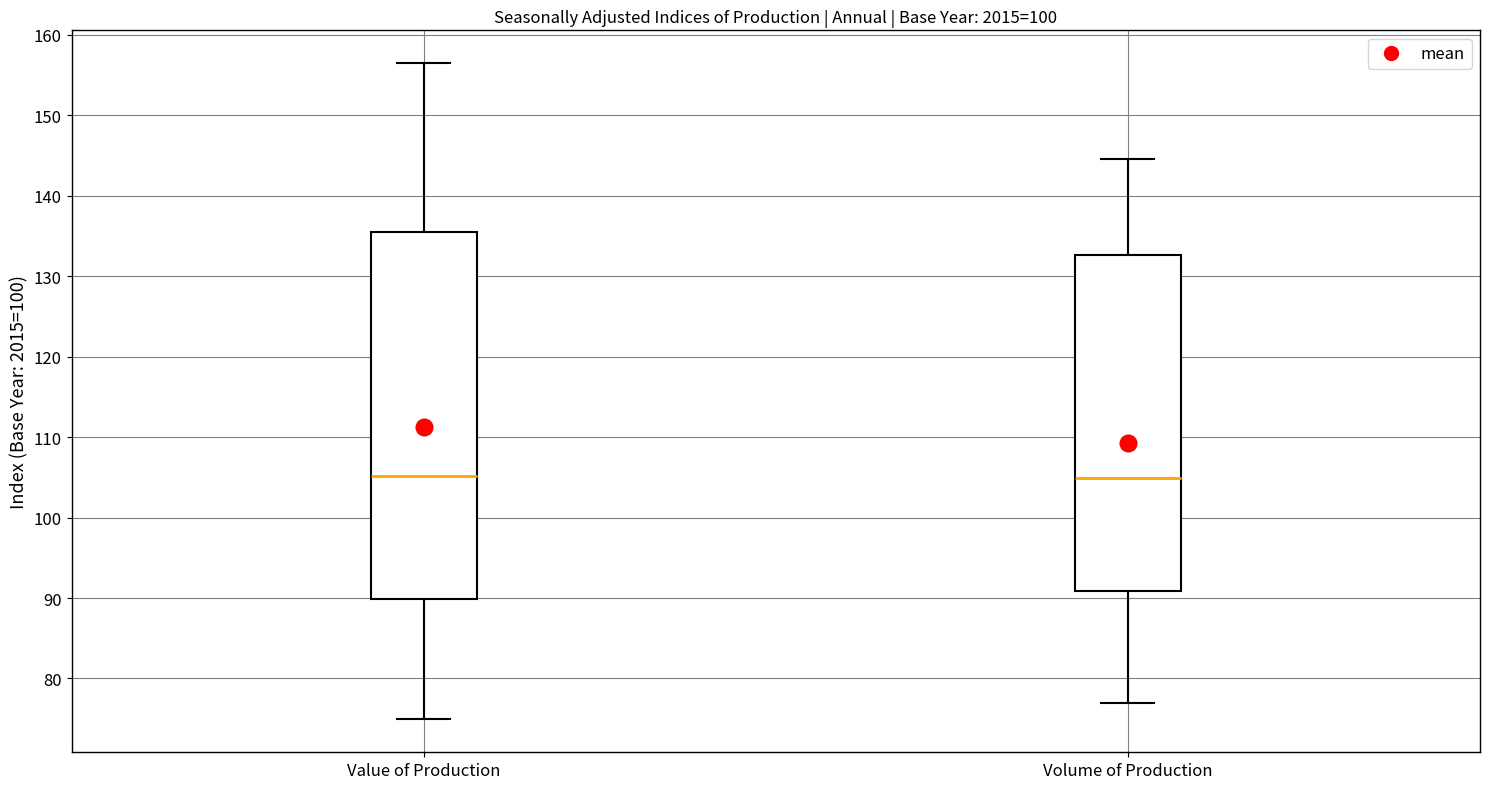

Reading left to right, transcribe this box plot: for each box, give where its median line is, the range the box spans, and where its two whiskers end, as read against the y-axis. The values are not printed on the chart, so give them approximately, as read against the axis.

Value of Production: median 105, box 90 to 136, whiskers 75 to 157
Volume of Production: median 105, box 91 to 133, whiskers 77 to 145